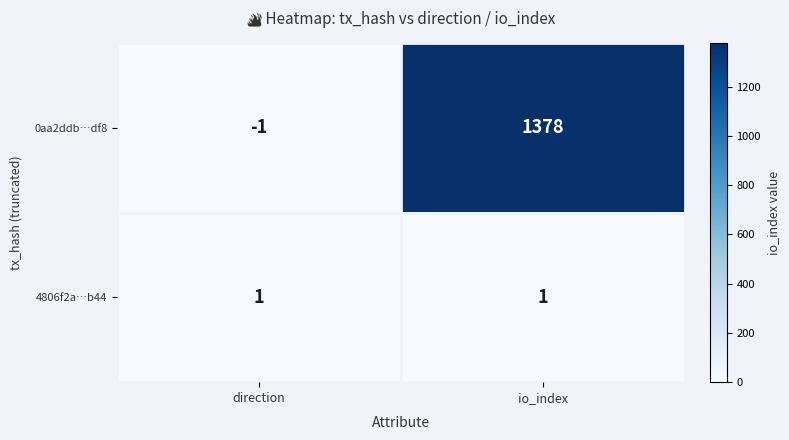

What is the approximate value of 0aa2ddb…df8 at io_index, to the nearest 10?

1380